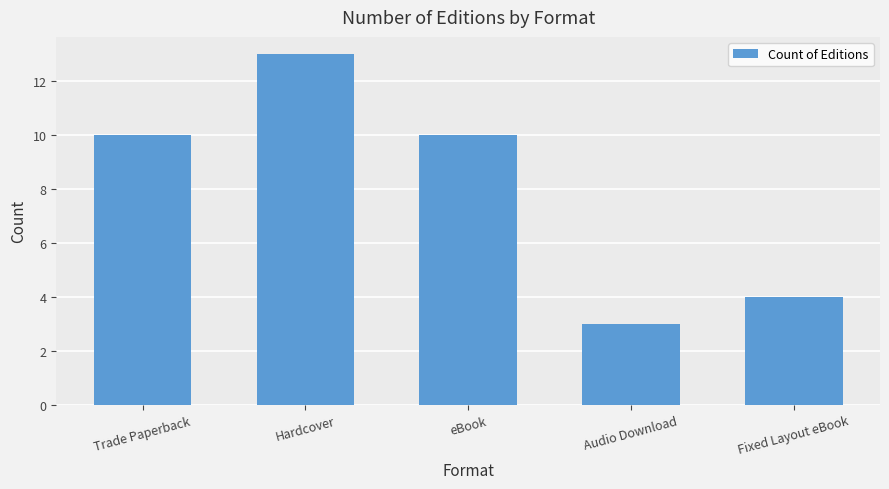

What is the sum of all values?

40